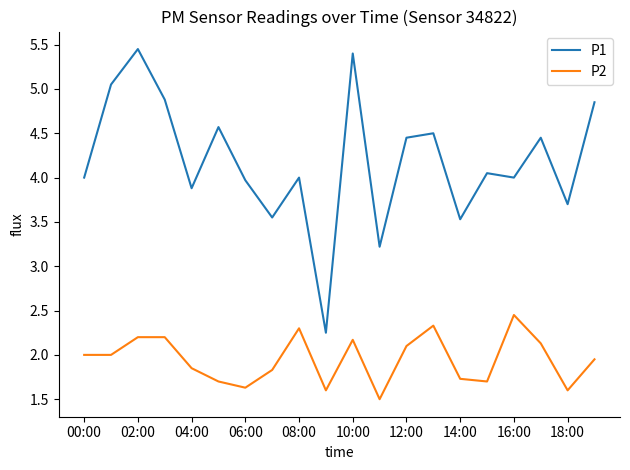

Which series has the largest range (max minus min)?

P1